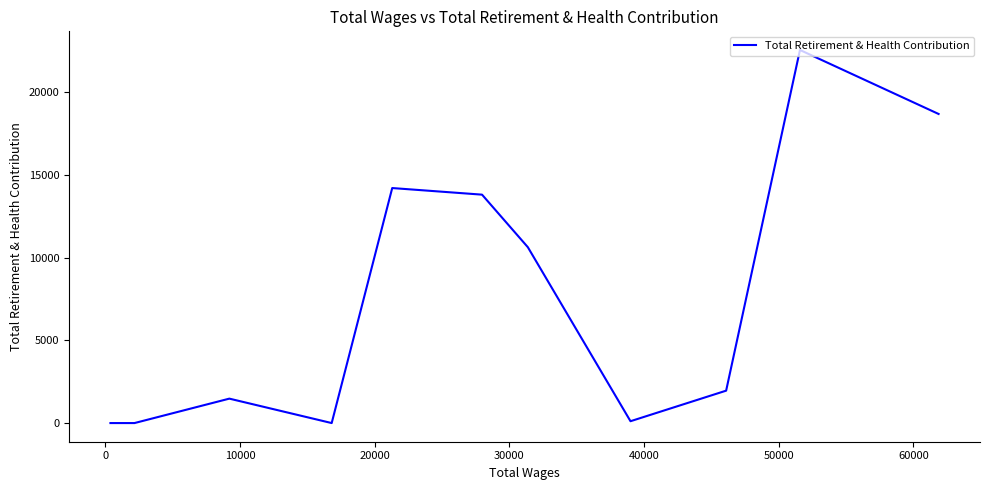

What is the difference between the maximum and second lowest values?

22553